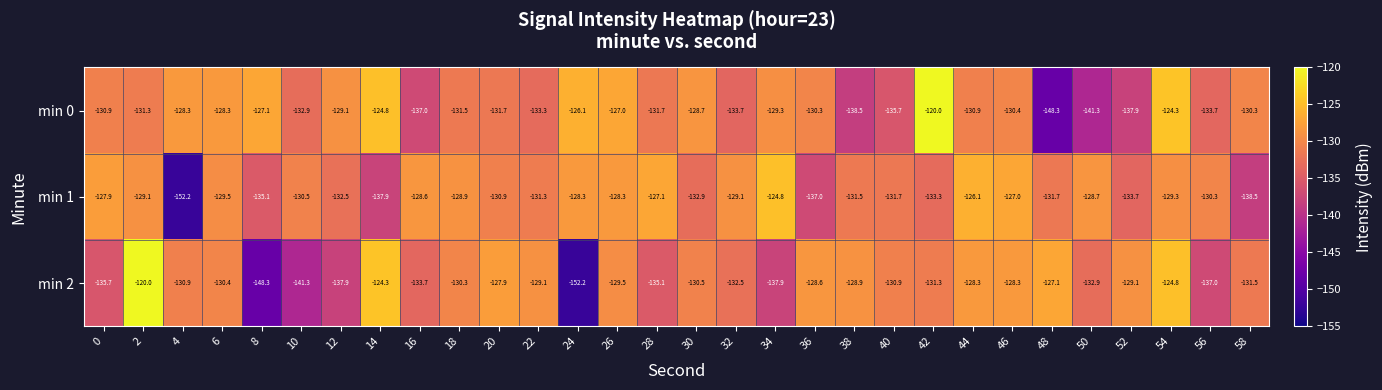

Rank the series at 48 from highest to lowest value.

min 2, min 1, min 0